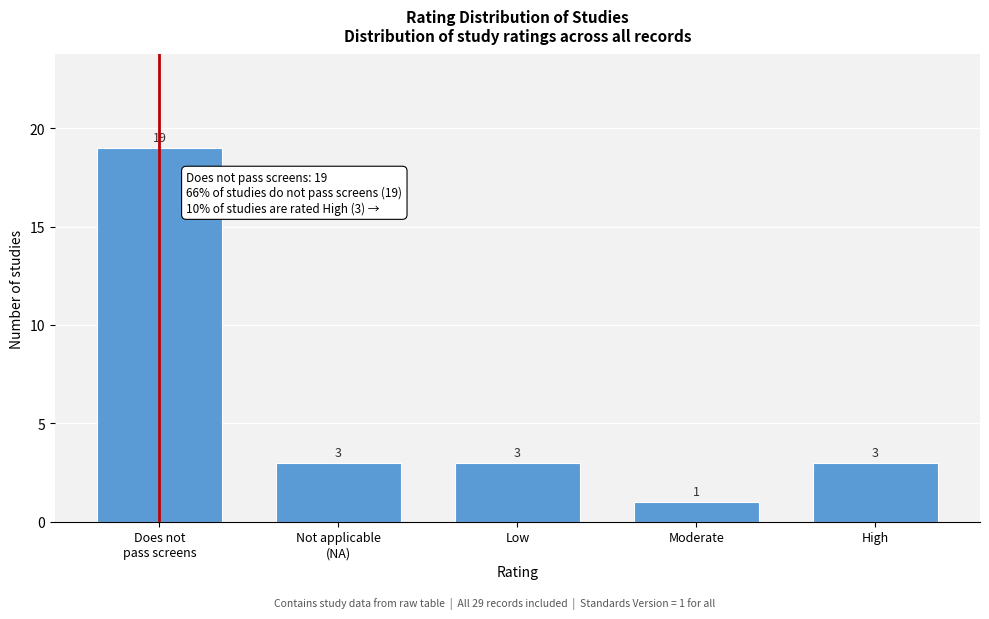

Reading left to right, extract all data points from this chart.

19	3	3	1	3